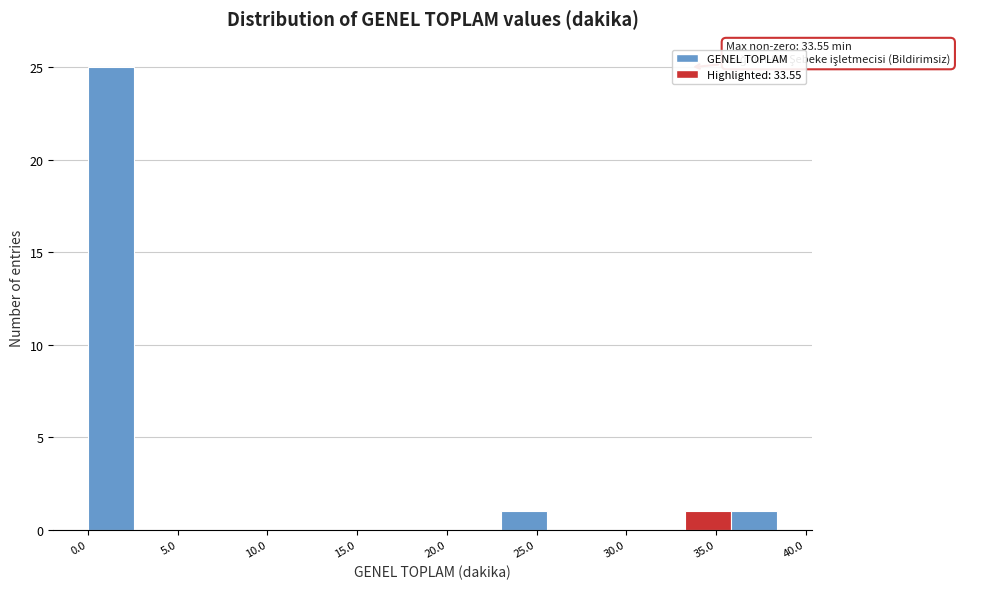

Over which range of the x-axis is the bar tallest?

0.0 to 2.5